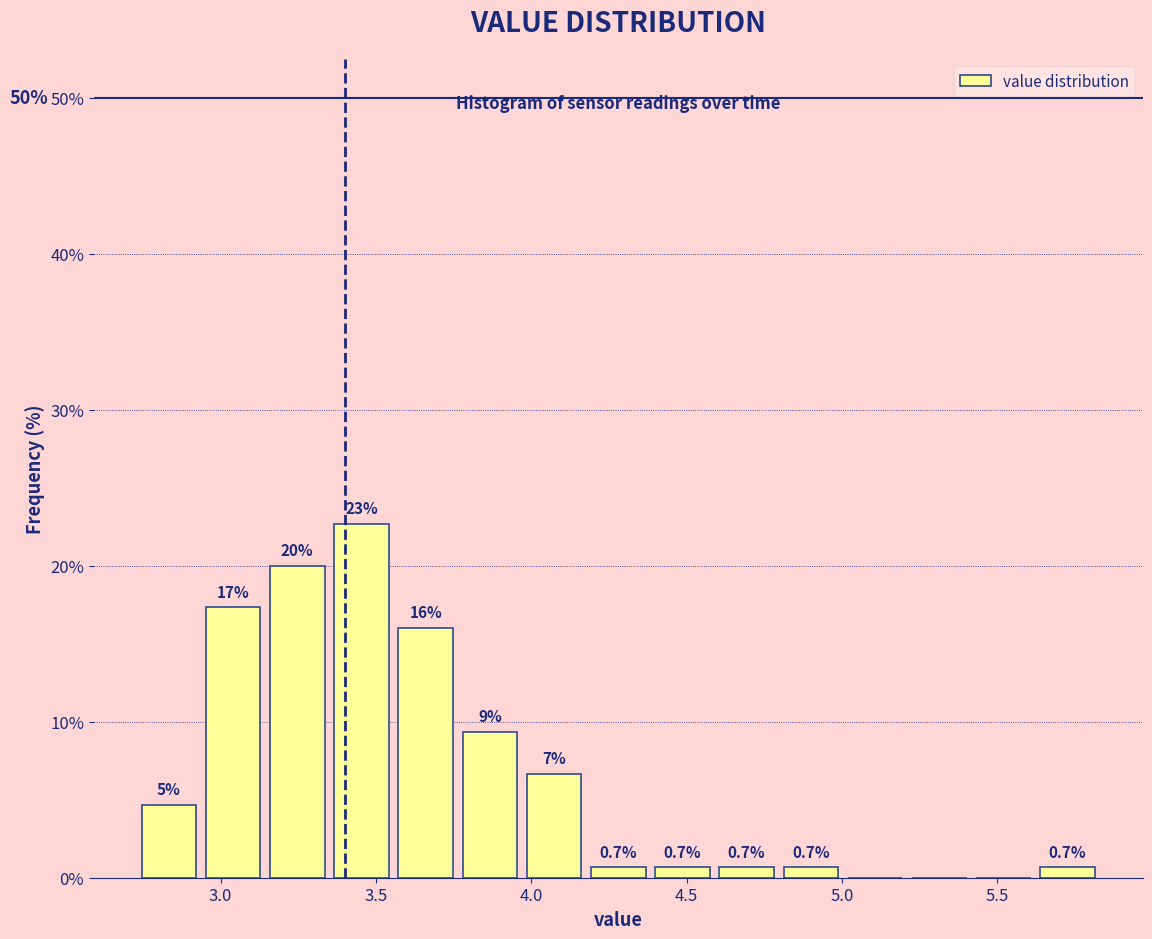

Which range on the x-axis has the tallest bar?

3.35 to 3.55